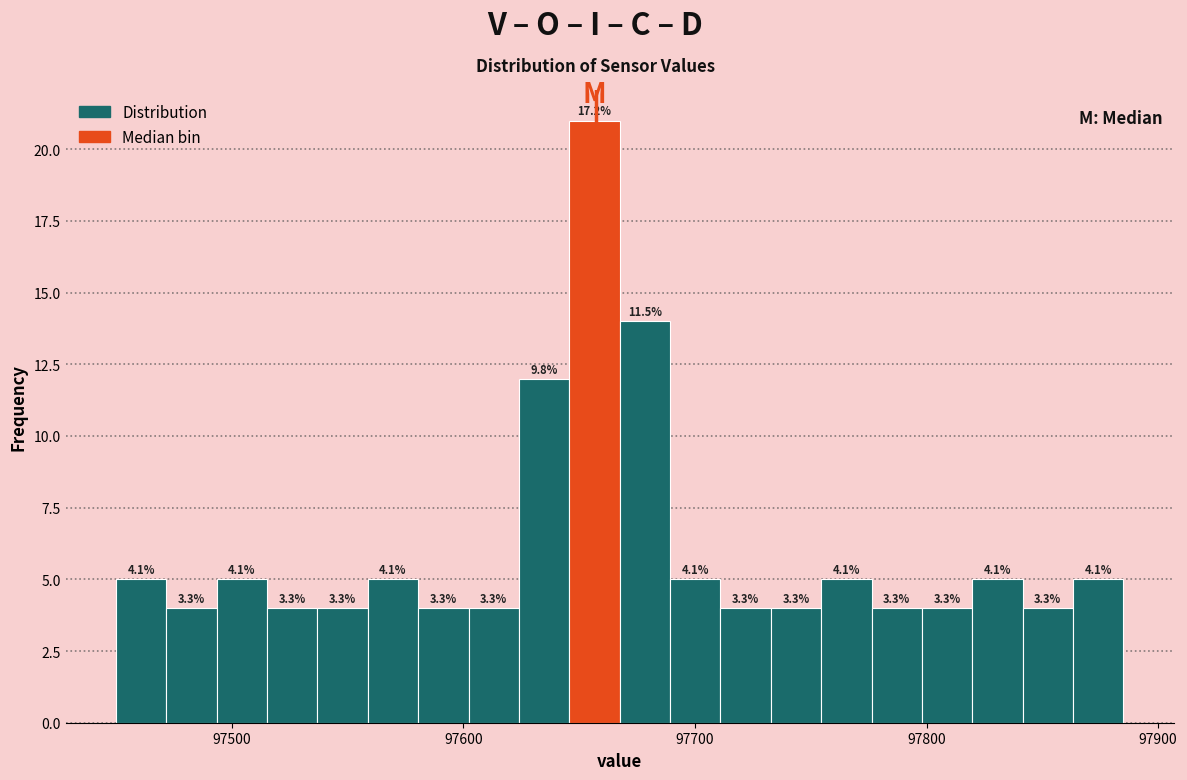

Around what value on the x-axis is the tallest bar? Give the approximate position of its centre, as read against the axis.

97660